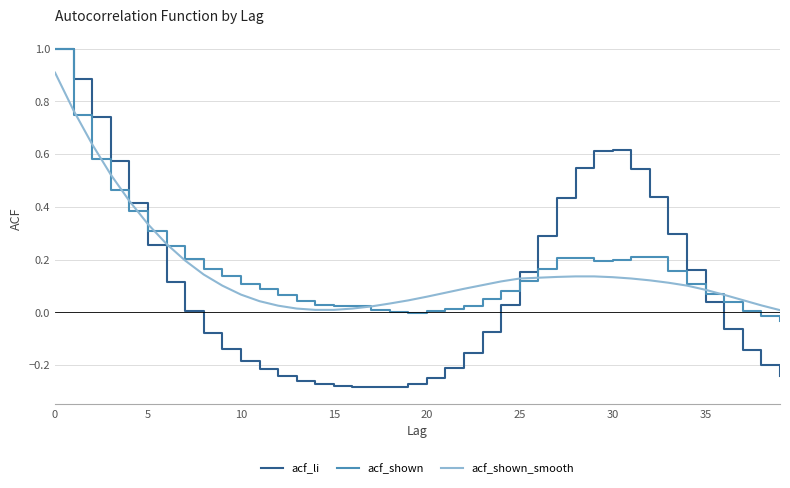

Which series has the largest range (max minus min)?

acf_li